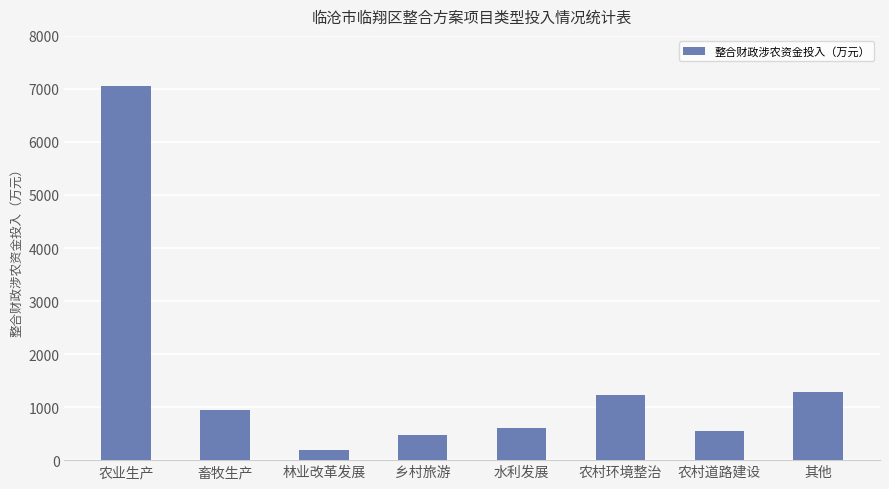

Which has a higher value, 乡村旅游 or 其他?

其他